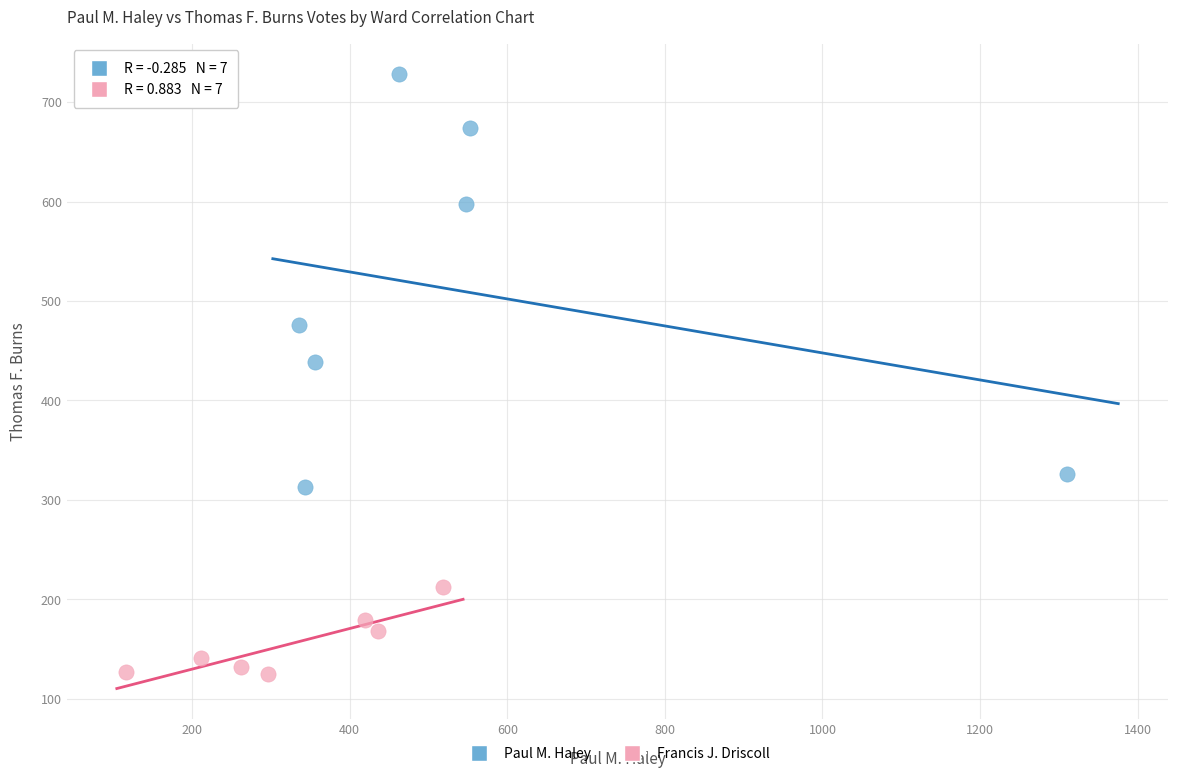

Which series reaches the maximum Y coordinate?

Paul M. Haley